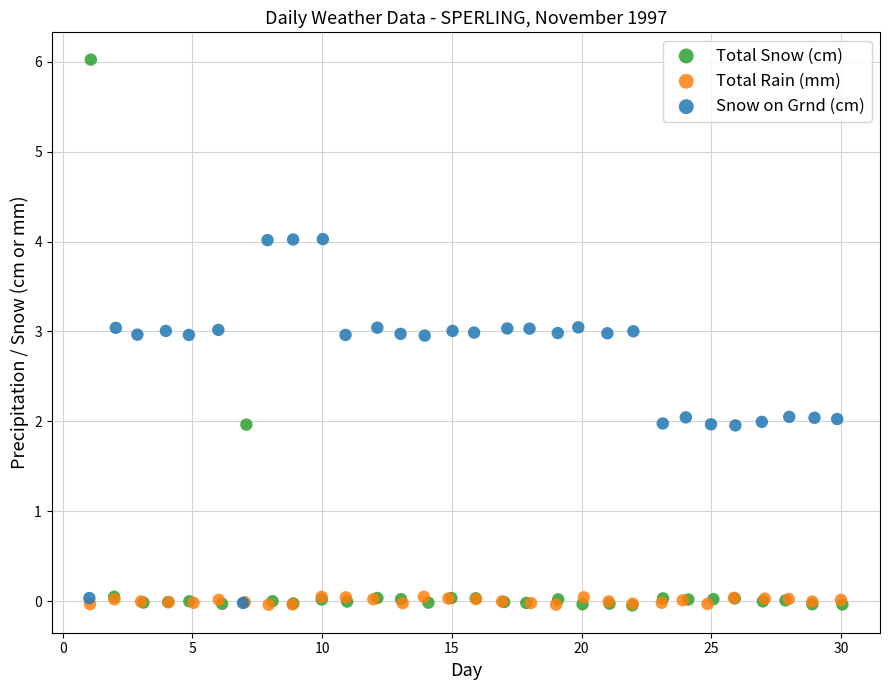

Which series reaches the maximum Y coordinate?

Total Snow (cm)